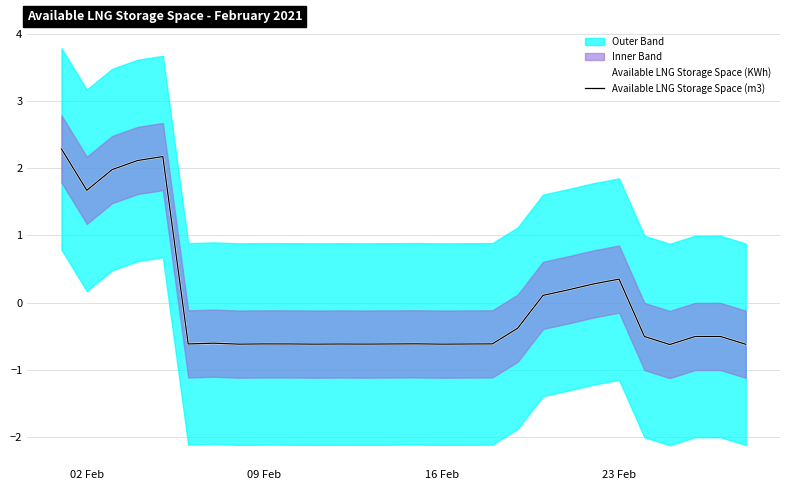

Reading left to right, list all the values displayed in this chart.

Available LNG Storage Space (KWh): 2.3	1.7	2.0	2.1	2.2	-0.6	-0.6	-0.6	-0.6	-0.6	-0.6	-0.6	-0.6	-0.6	-0.6	-0.6	-0.6	-0.6	-0.4	0.1	0.2	0.3	0.3	-0.5	-0.6	-0.5	-0.5	-0.6
Available LNG Storage Space (m3): 2.3	1.7	2.0	2.1	2.2	-0.6	-0.6	-0.6	-0.6	-0.6	-0.6	-0.6	-0.6	-0.6	-0.6	-0.6	-0.6	-0.6	-0.4	0.1	0.2	0.3	0.3	-0.5	-0.6	-0.5	-0.5	-0.6